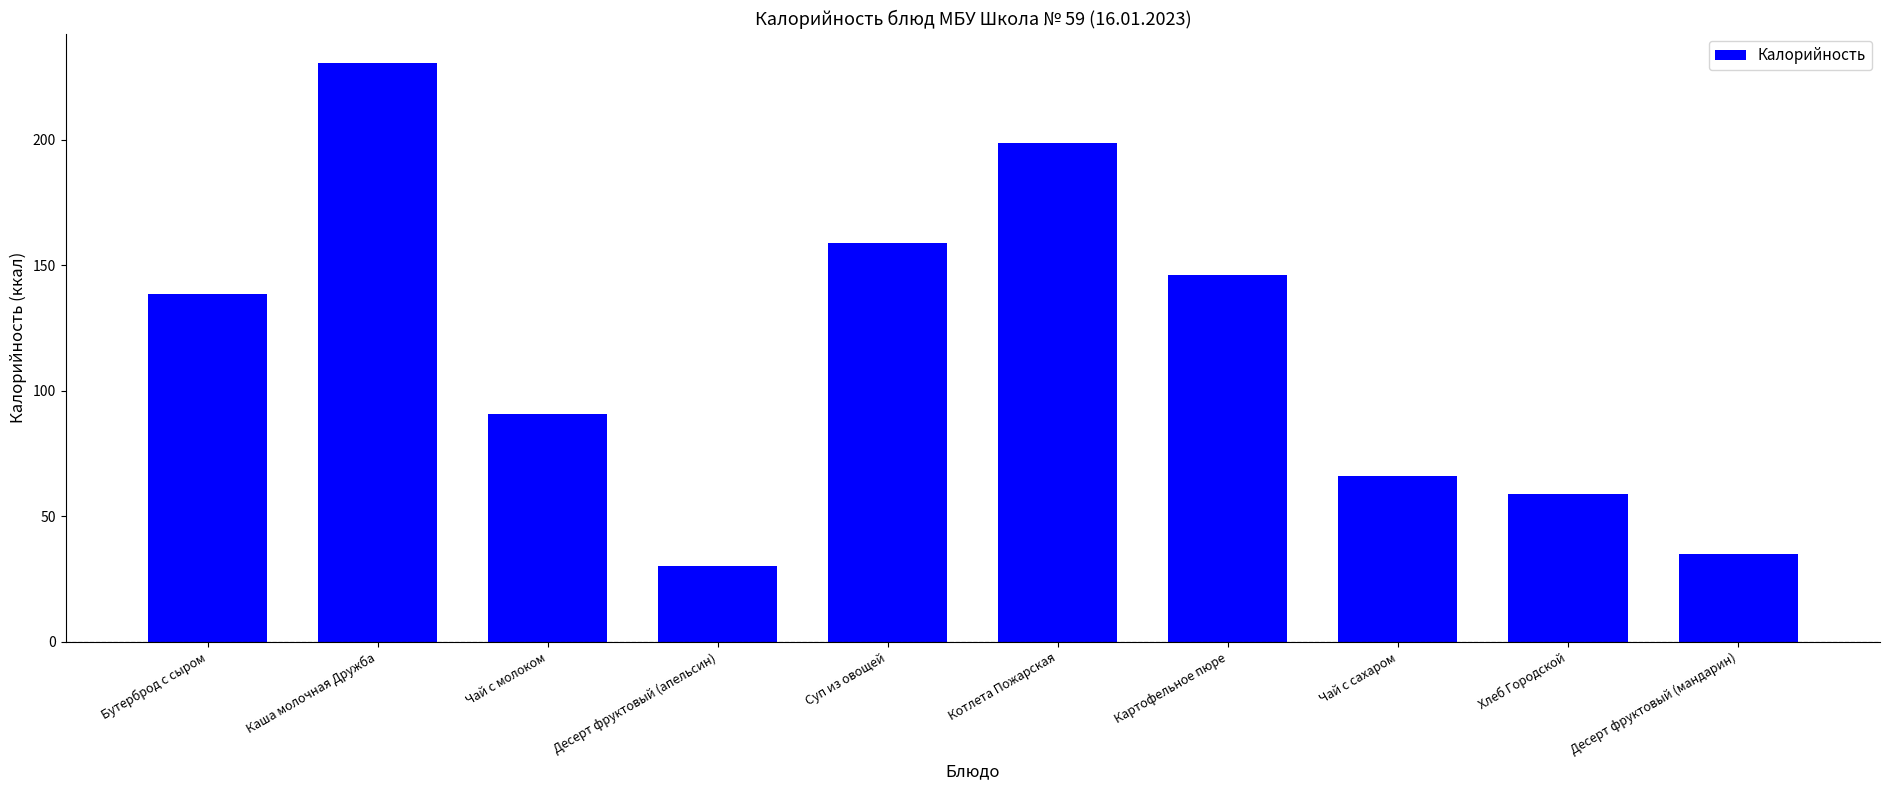

What is the ratio of the value at Хлеб Городской to the value at Каша молочная Дружба?

0.3